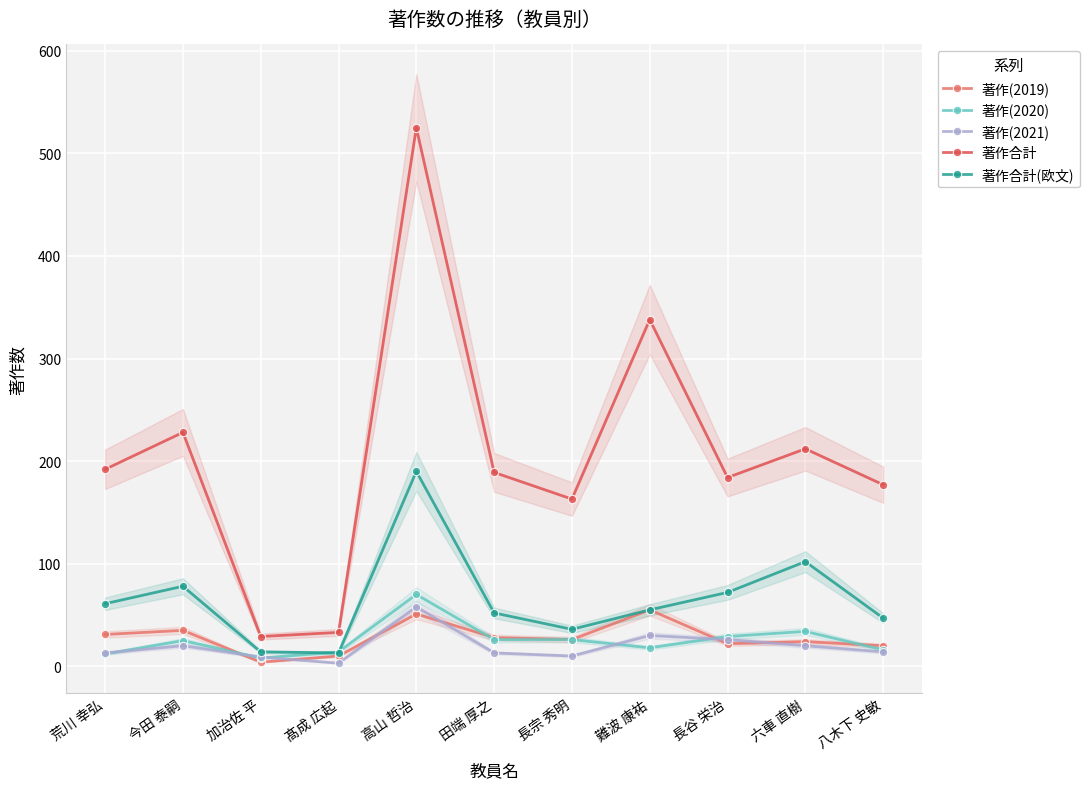

Is it true that 著作(2021) equals 6 at 荒川 幸弘?

False